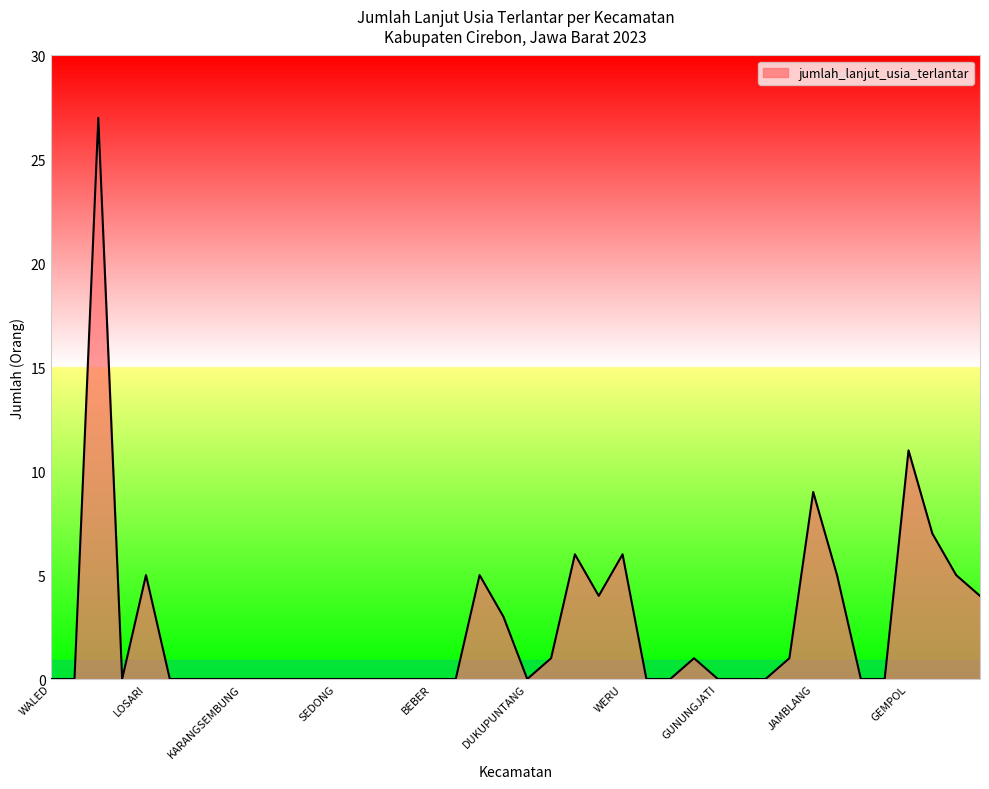

What is the maximum value shown in the chart?

27